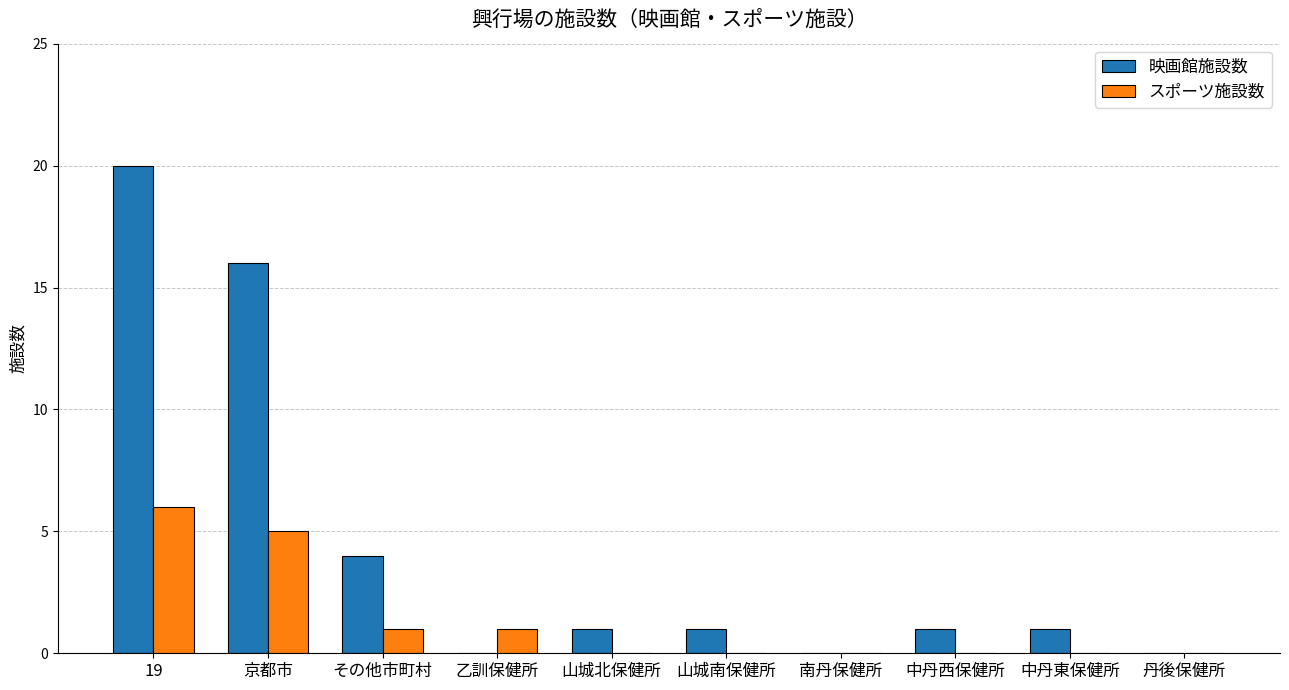

Reading left to right, what are all the values shown in this chart?

映画館施設数: 19=20	京都市=16	その他市町村=4	乙訓保健所=0	山城北保健所=1	山城南保健所=1	南丹保健所=0	中丹西保健所=1	中丹東保健所=1	丹後保健所=0
スポーツ施設数: 19=6	京都市=5	その他市町村=1	乙訓保健所=1	山城北保健所=0	山城南保健所=0	南丹保健所=0	中丹西保健所=0	中丹東保健所=0	丹後保健所=0